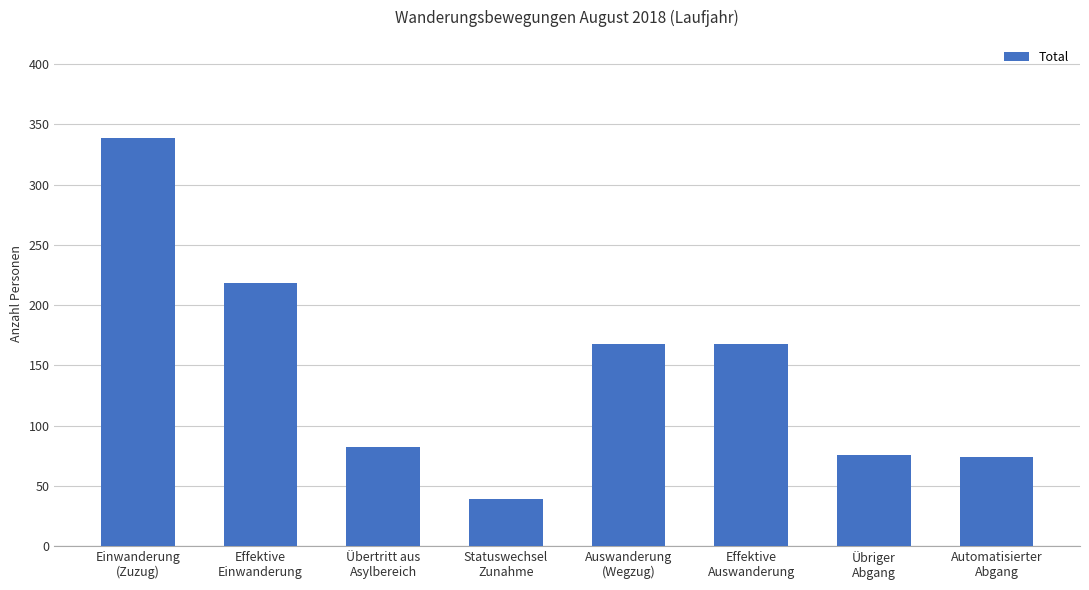

What is the difference between the second highest and minimum values?

179